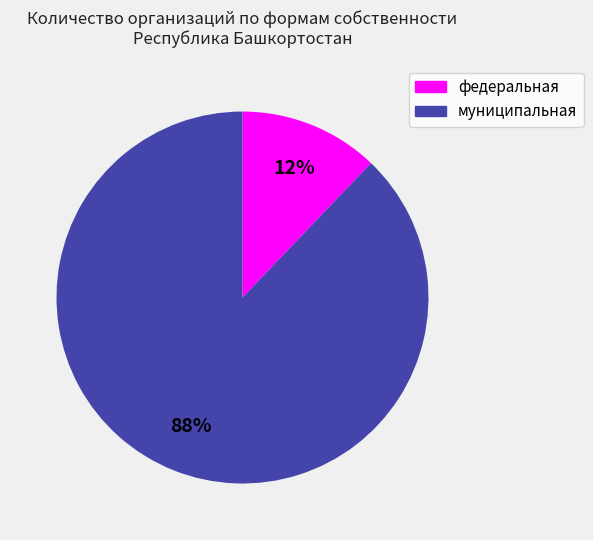

How many slices are in this pie chart?

2